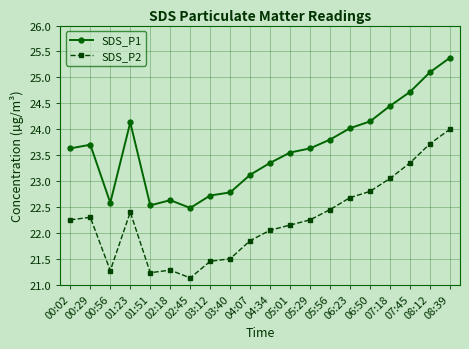

True or false: SDS_P1 has a value of 39.5 at 05:29.

False